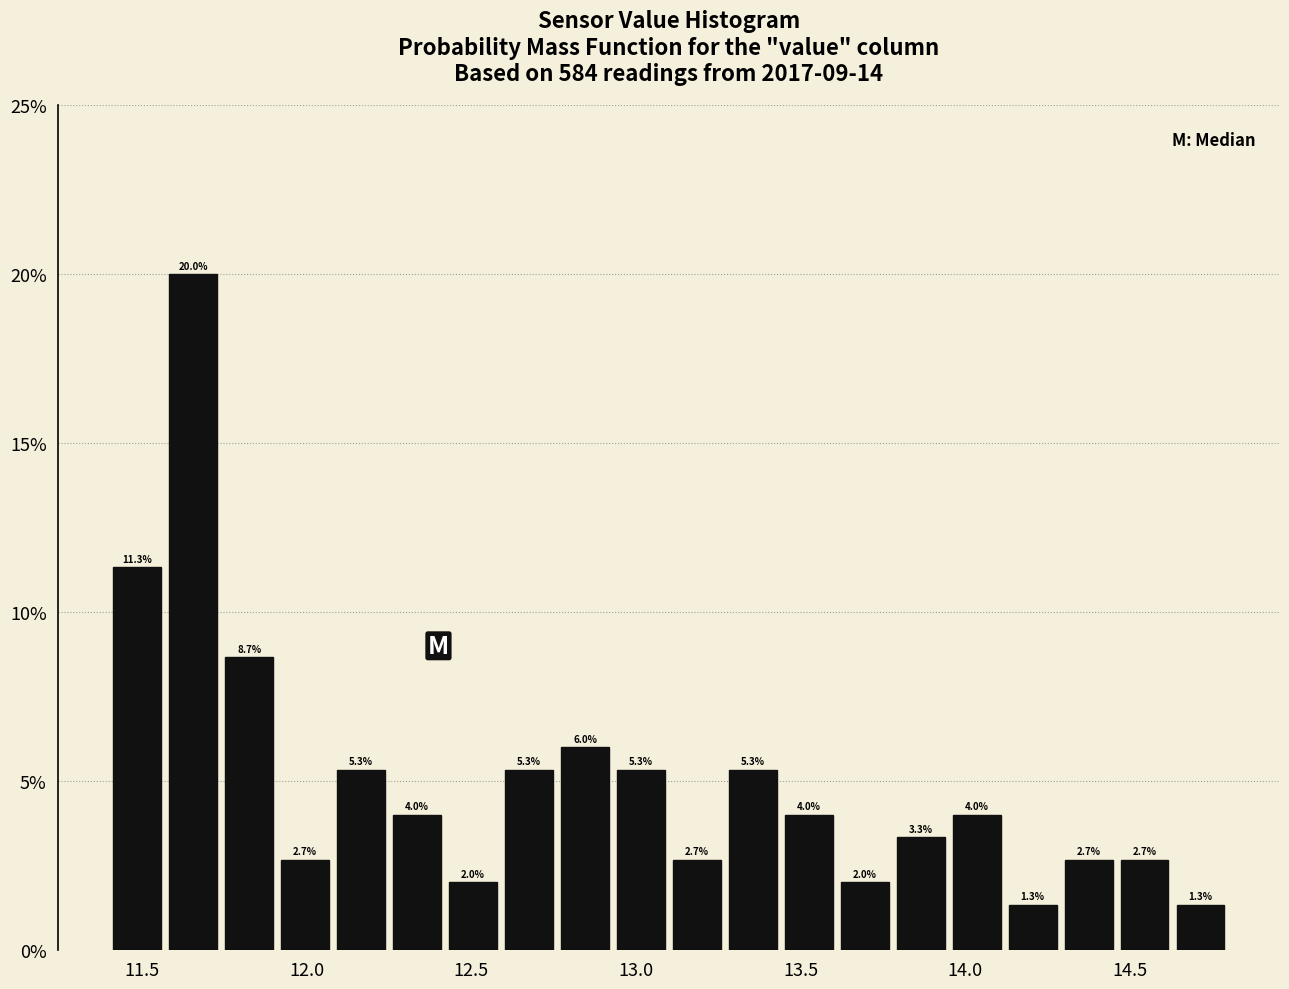

Around what value on the x-axis is the tallest bar? Give the approximate position of its centre, as read against the axis.

11.65